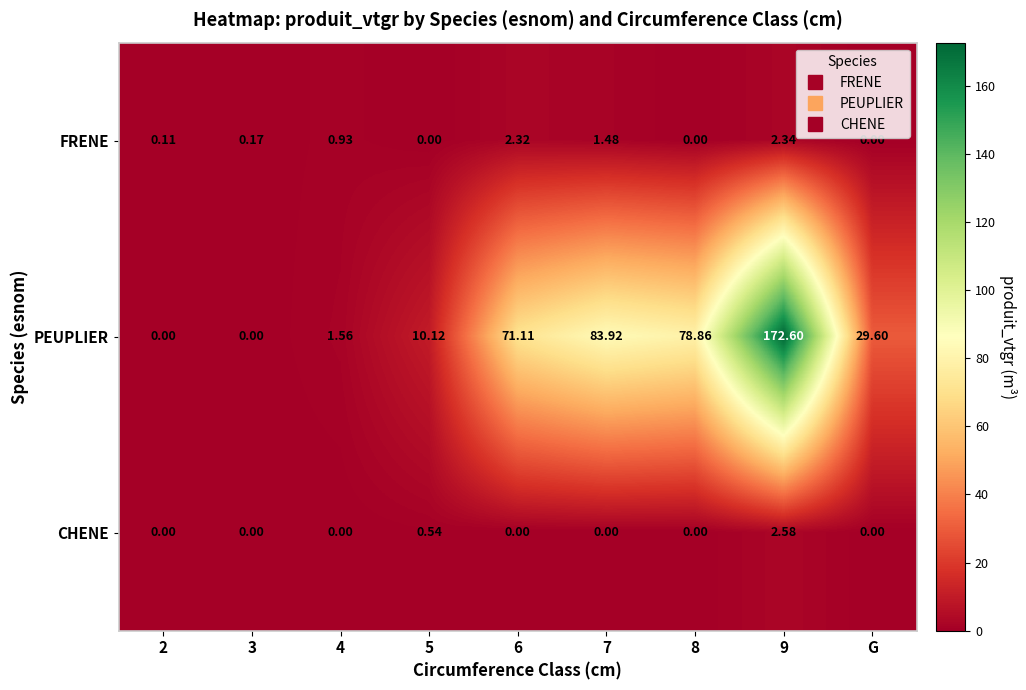

Rank the series by their maximum value, from lowest to highest.

FRENE, CHENE, PEUPLIER